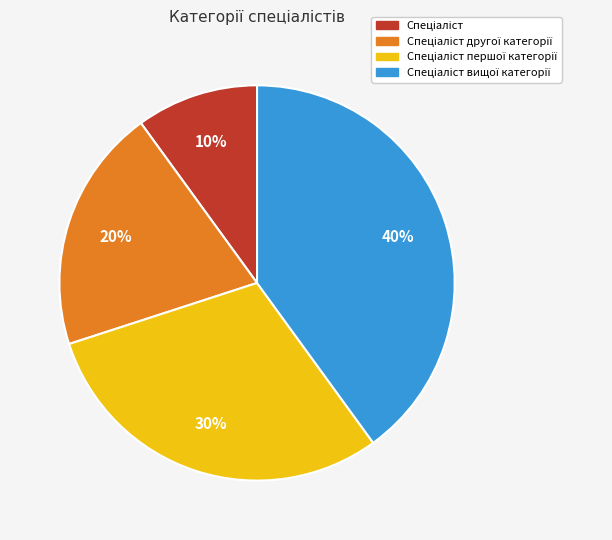

Is there a majority slice in this chart?

No